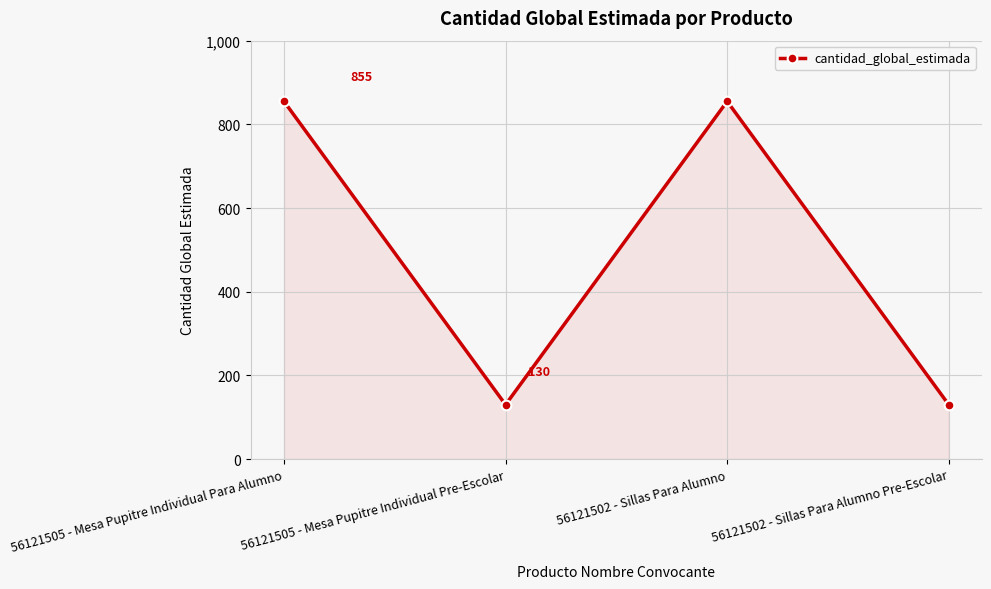

Reading left to right, what are all the values shown in this chart?

56121505 - Mesa Pupitre Individual Para Alumno=855	56121505 - Mesa Pupitre Individual Pre-Escolar=130	56121502 - Sillas Para Alumno=855	56121502 - Sillas Para Alumno Pre-Escolar=130